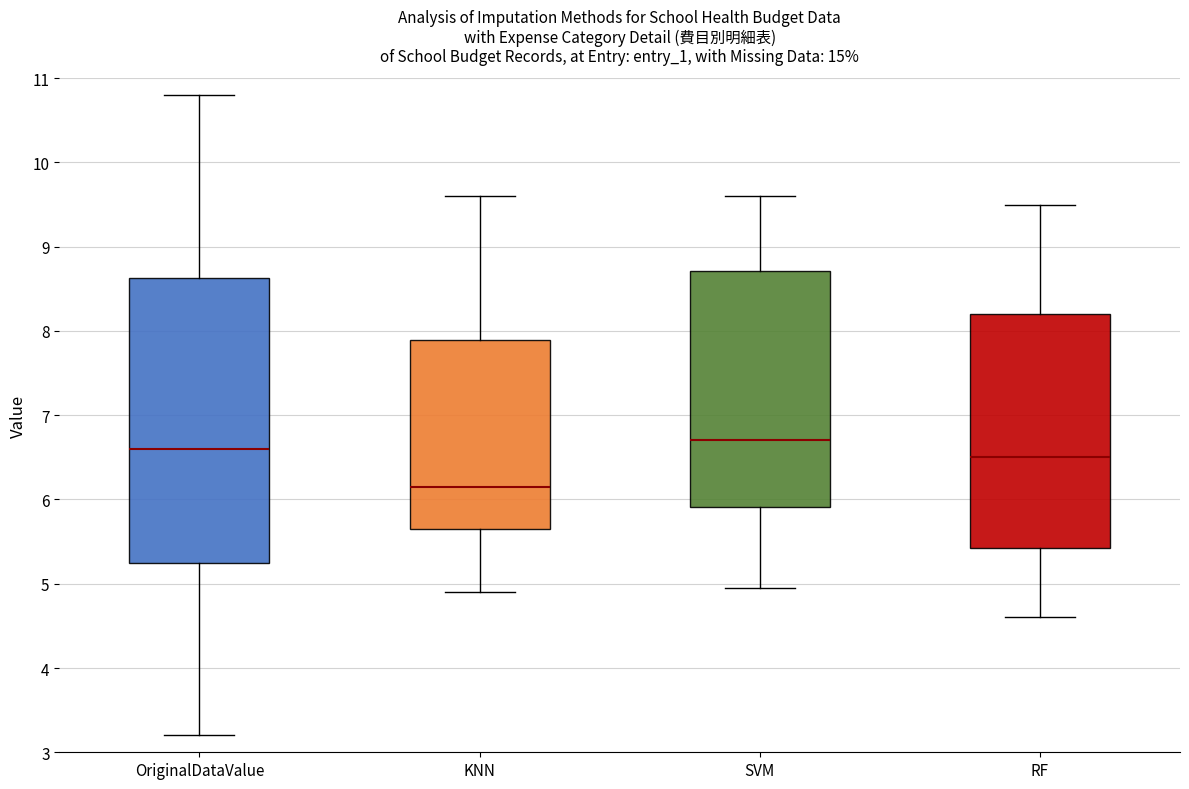

Which box is the tallest, from its lower edge to its upper edge?

OriginalDataValue